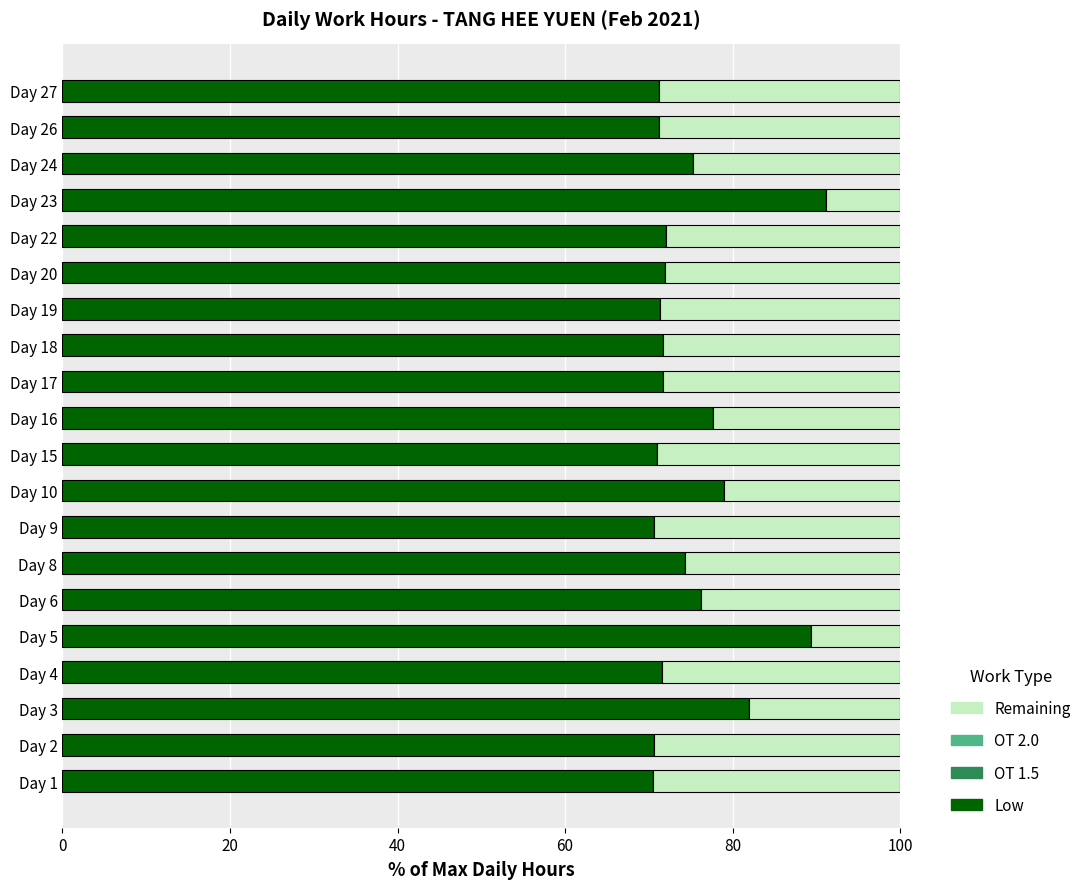

What is the total value across all series at Day 15?

100.0